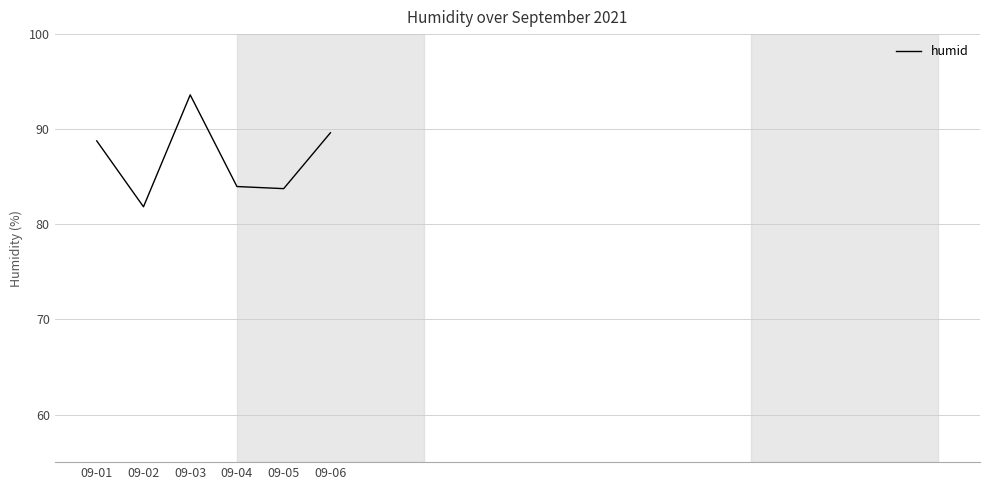

Count the number of values greater than 88.

3